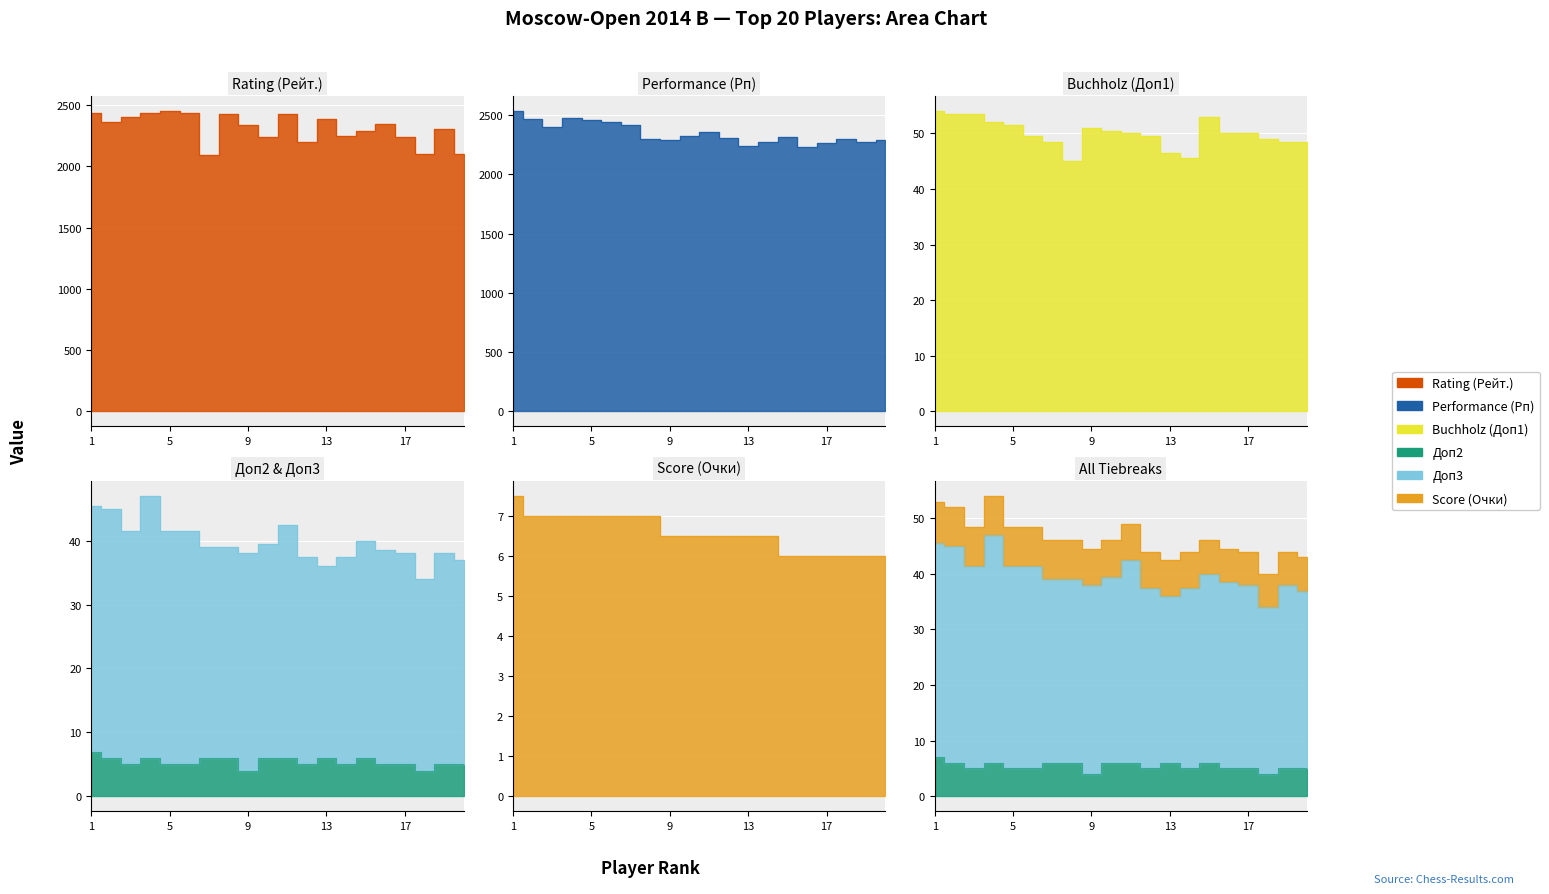

The Доп2 series shows 5.0 at 3. True or false?

True